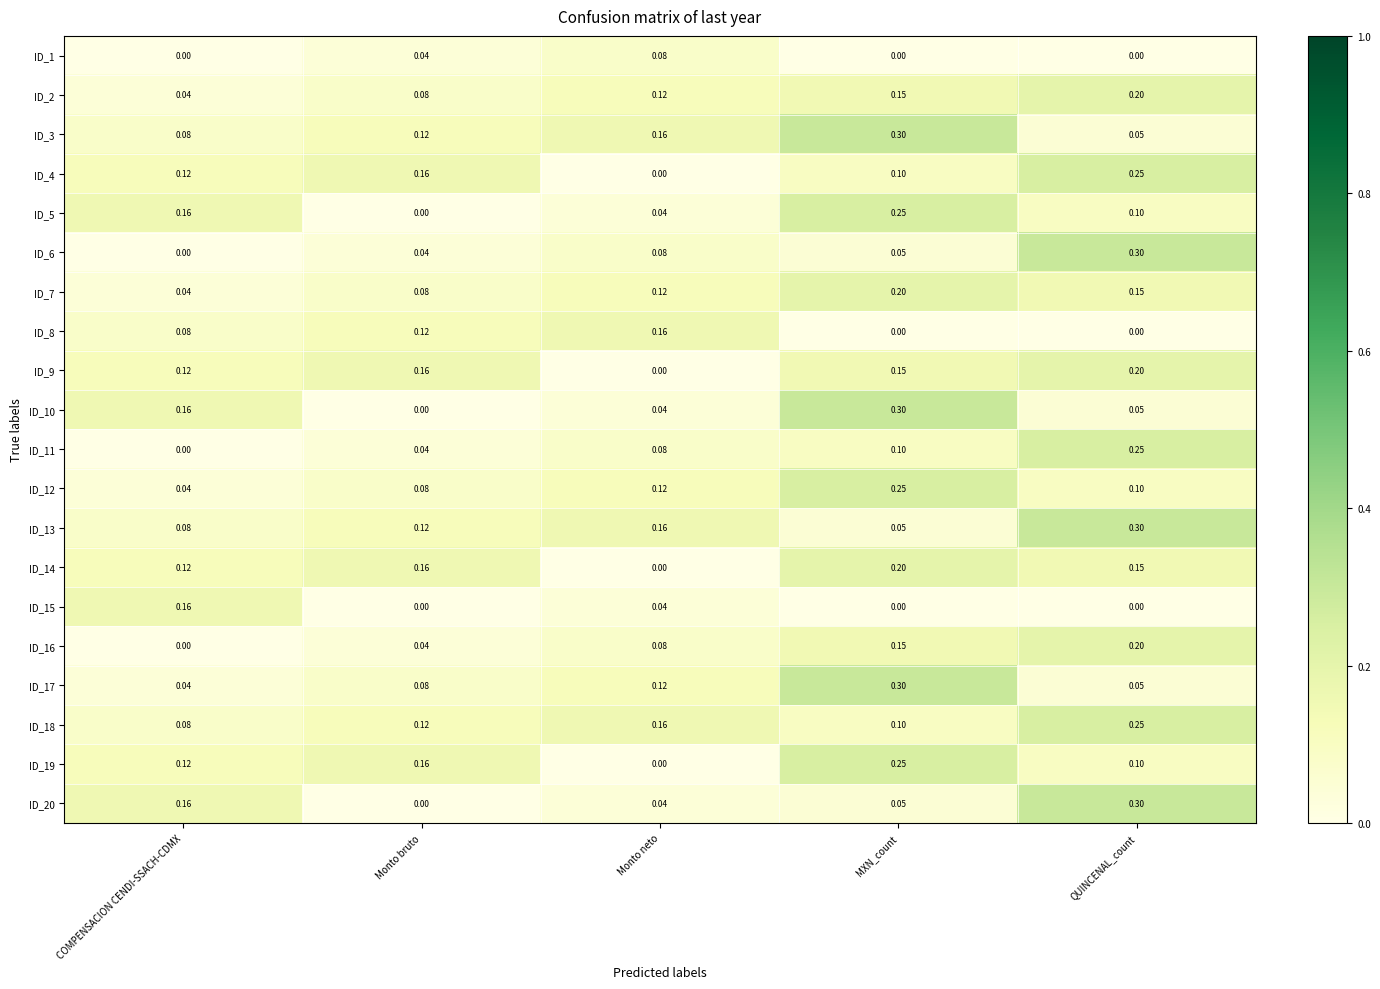

Rank the categories by ID_20 value from highest to lowest.

QUINCENAL_count, COMPENSACION CENDI-SSACH-CDMX, MXN_count, Monto neto, Monto bruto